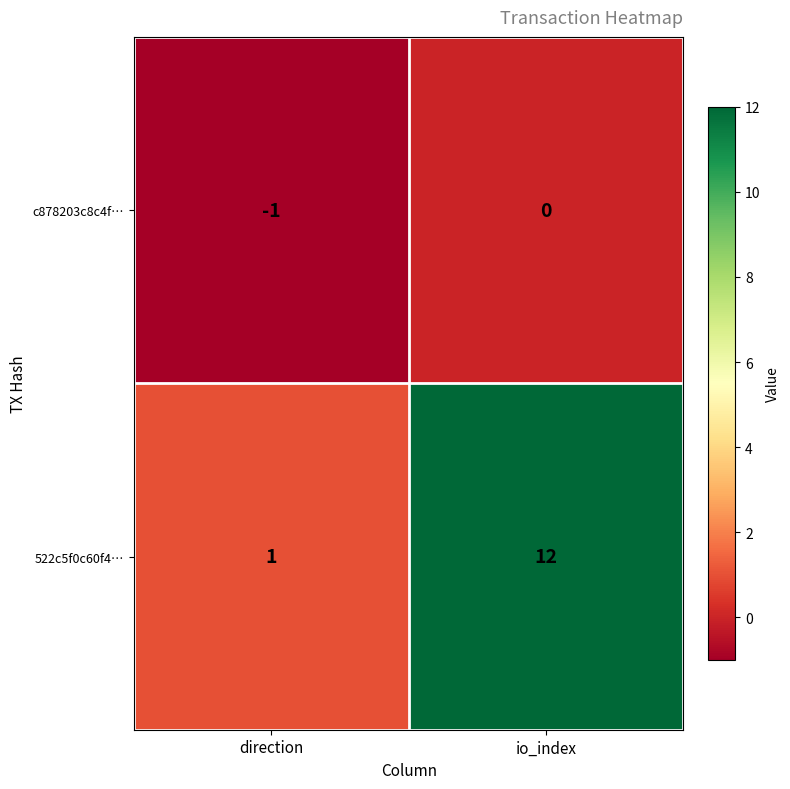

Rank the categories by 522c5f0c60f4… value from lowest to highest.

direction, io_index